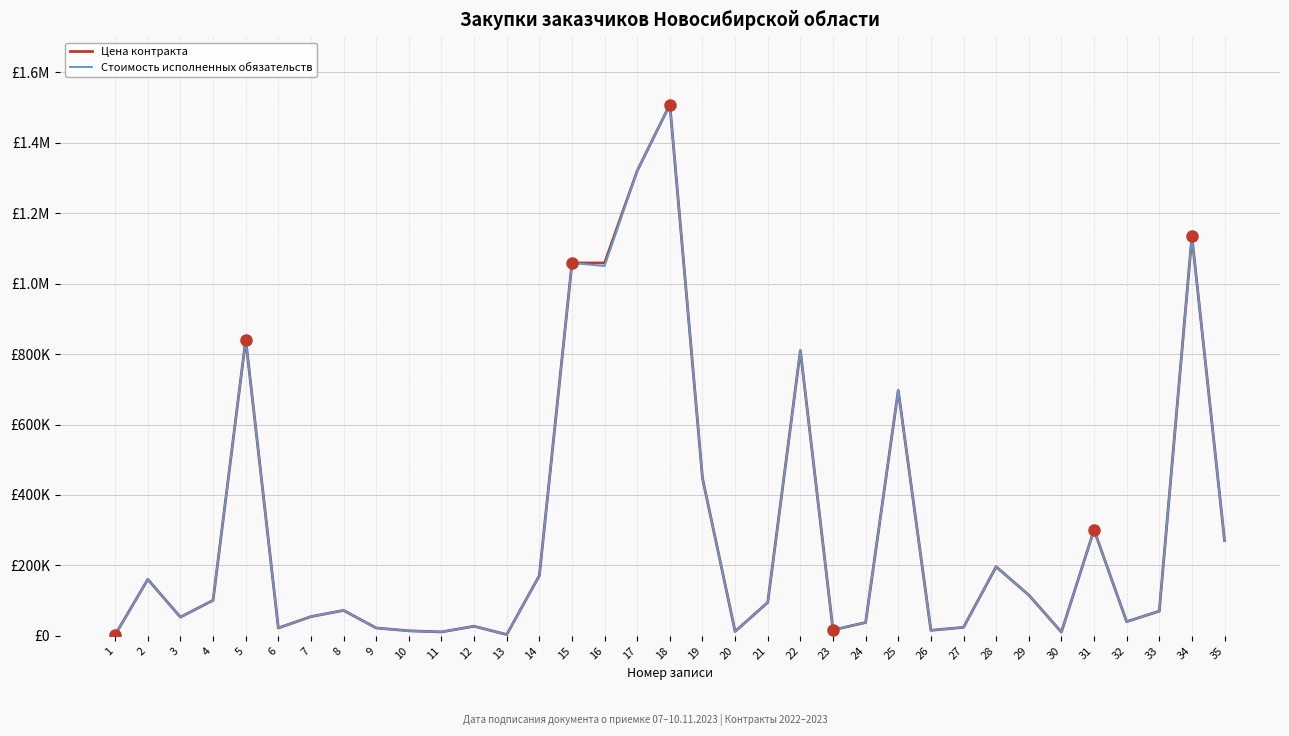

Is it true that Цена контракта equals 15618.8 at 26?

True